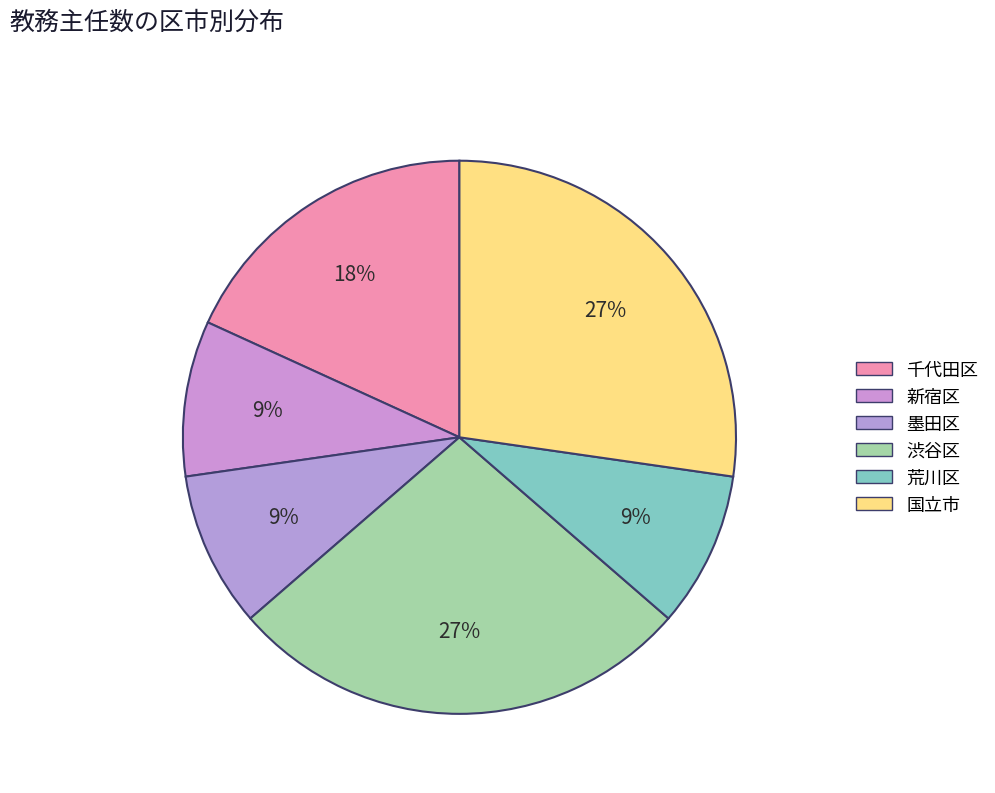

Count the number of slices in the pie.

6